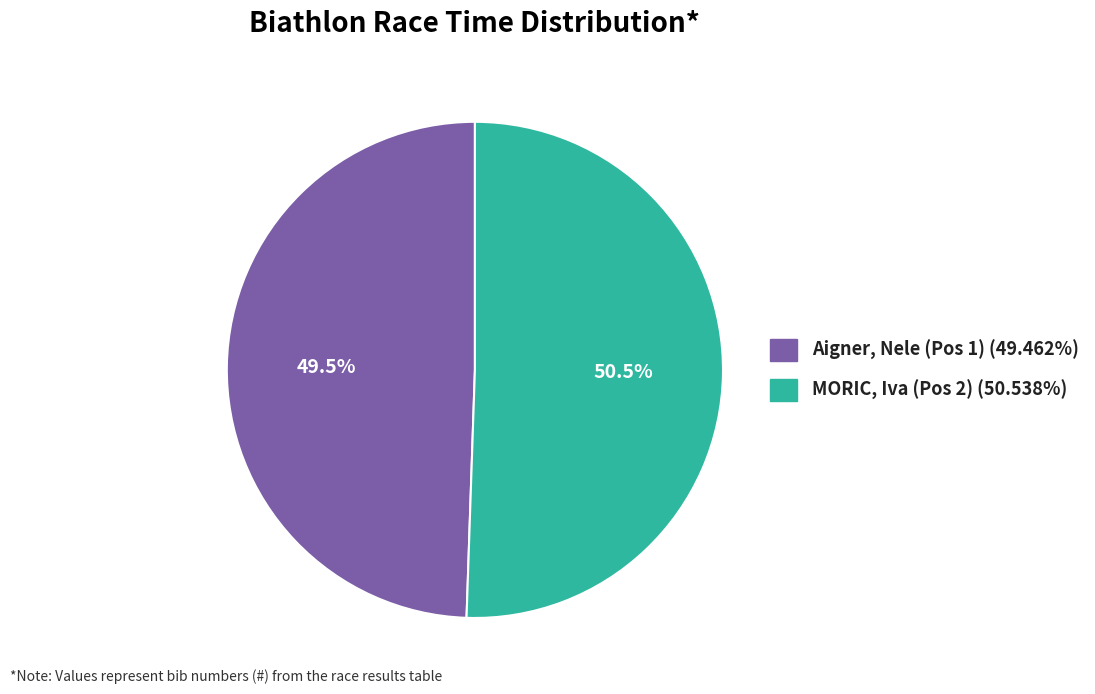

What is the largest slice in the pie chart?

MORIC, Iva (Pos 2)